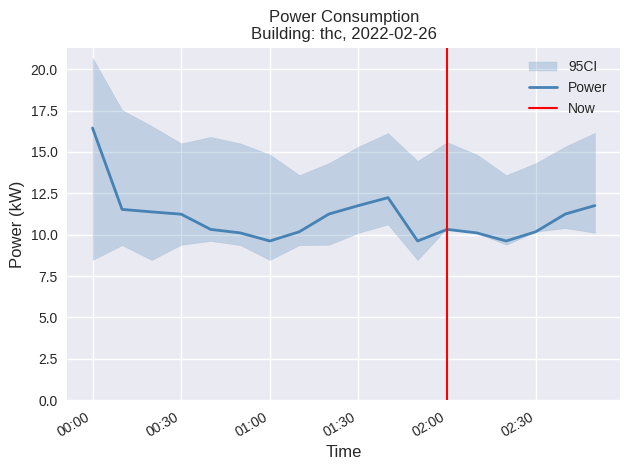

Count the number of categories in the chart.

18